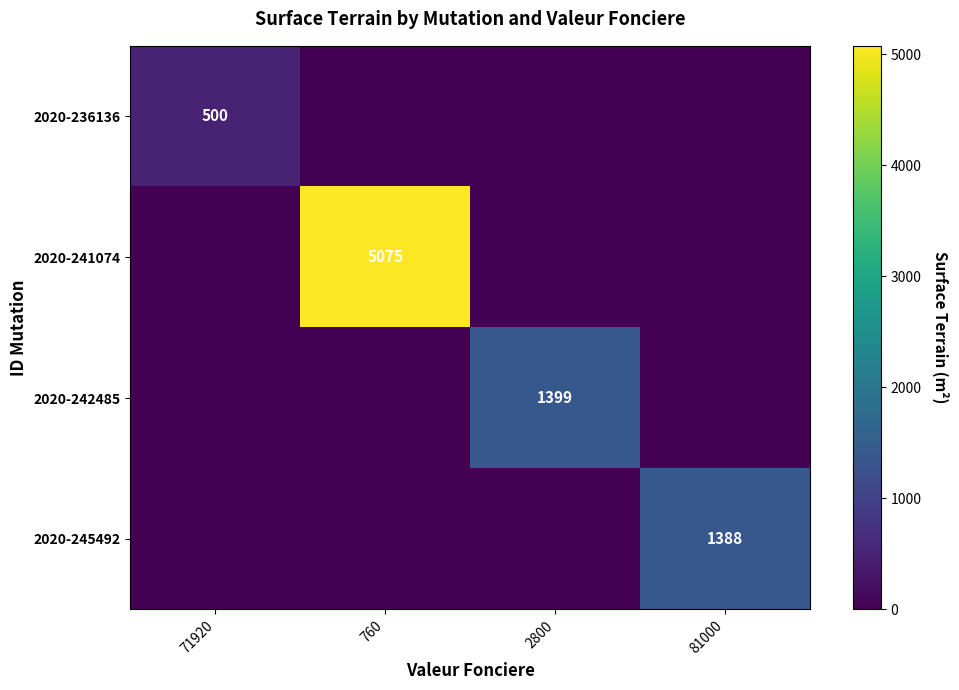

Is it true that 2020-236136 equals 500 at 71920?

True